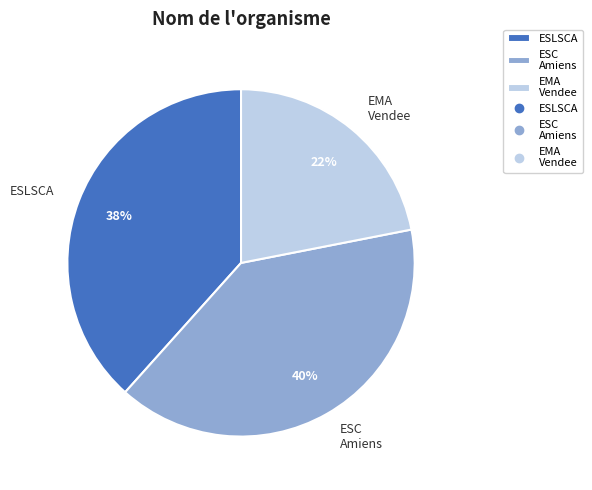

To the nearest percent, what percentage of the pie is ESLSCA?

38%